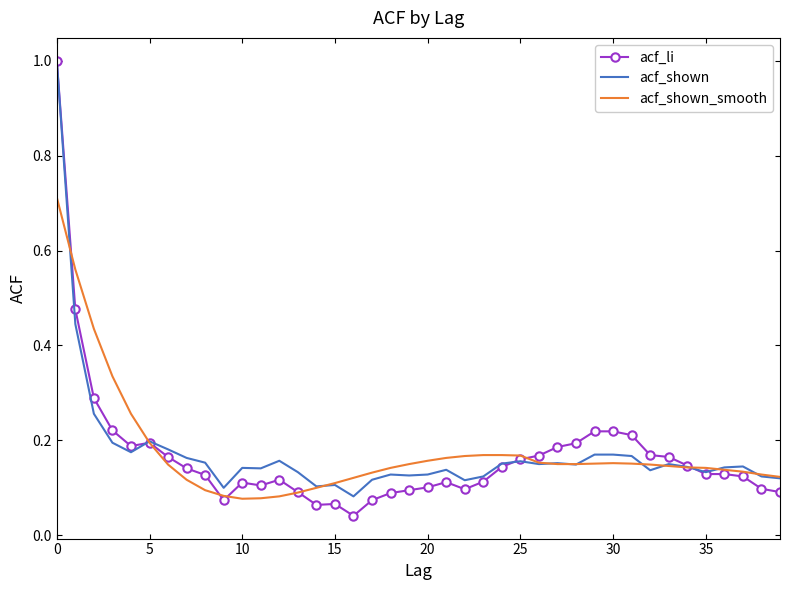

Which series has the widest spread of values?

acf_li